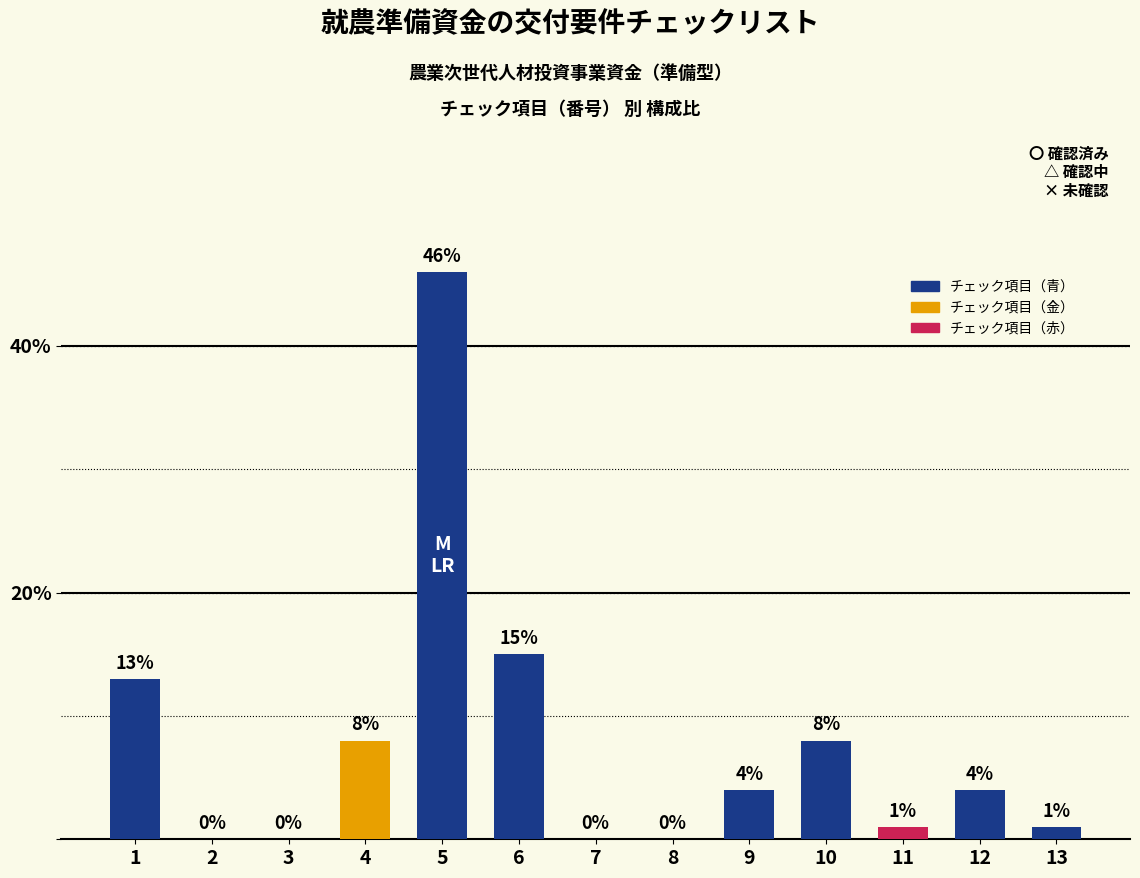

What is the maximum value shown in the chart?

46